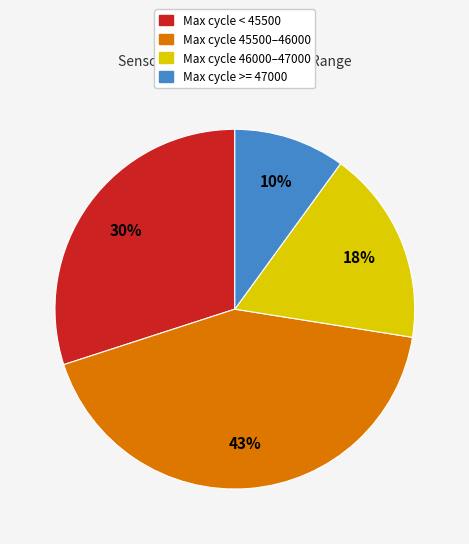

How many segments does this pie chart have?

4